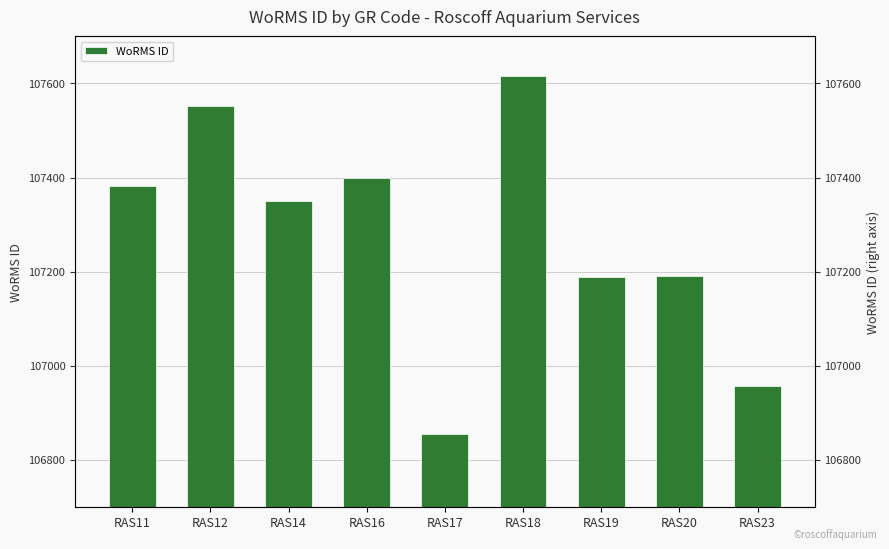

What is the value of the 6th bar from the left?

107616